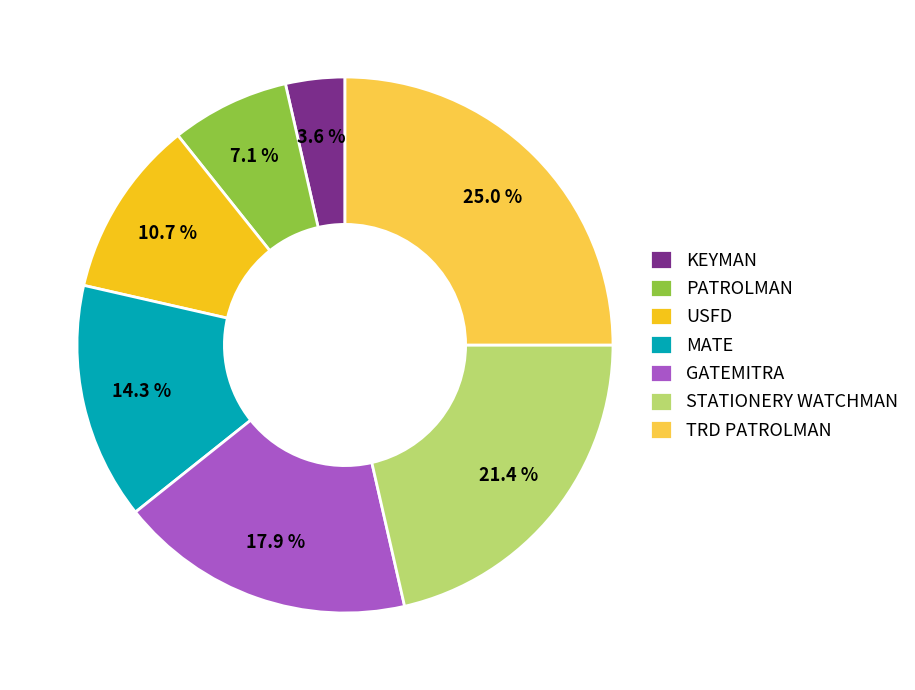

Which slice is the largest?

TRD PATROLMAN